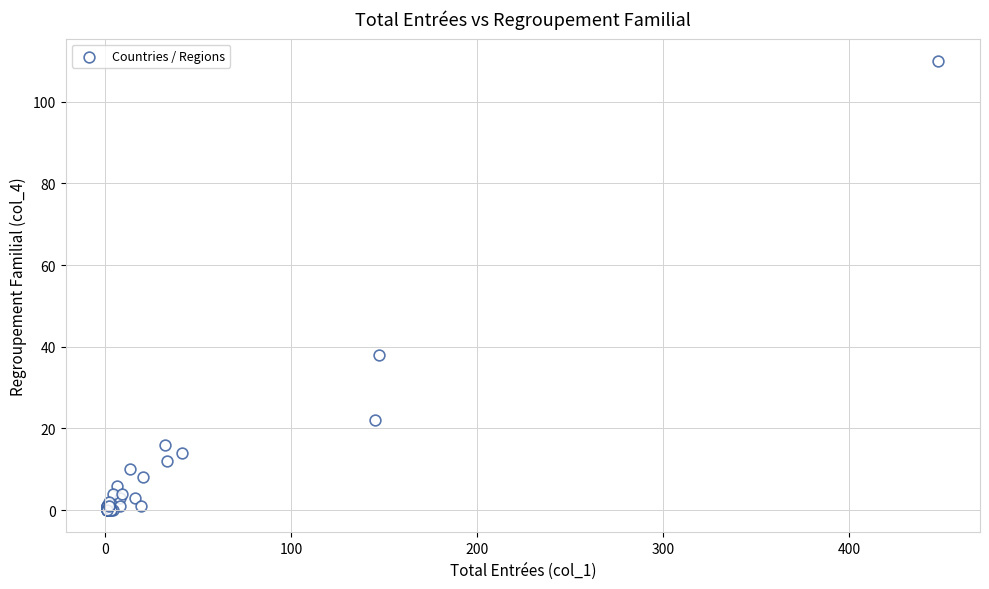

What Y value in the scatter plot is closest to 55?

38